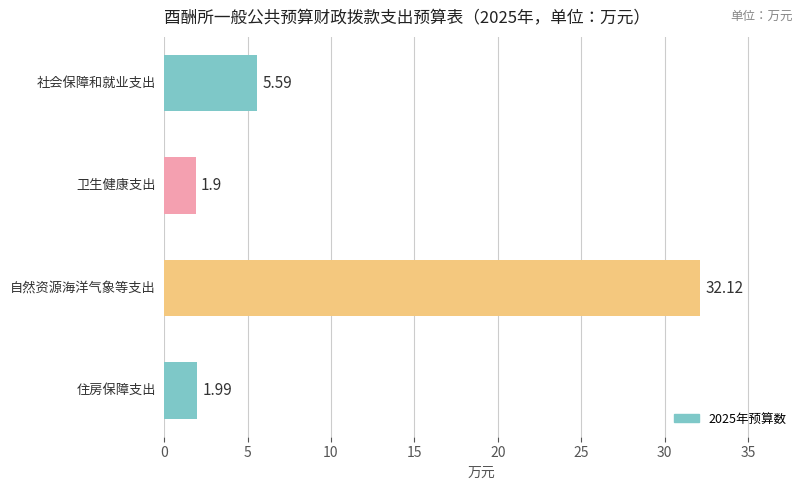

What is the difference between the second highest and second lowest values?

3.6